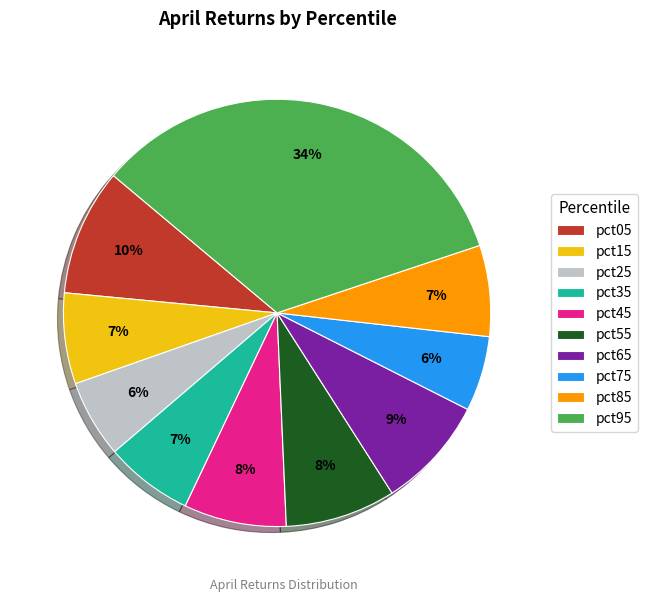

To the nearest percent, what is the difference between the pct85 and pct45 slice percentages?

1%